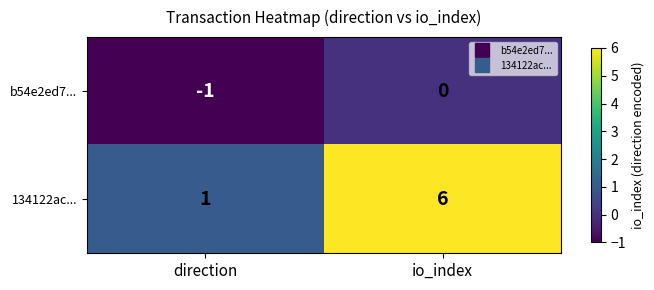

What is the average value of the 134122ac... series?

4